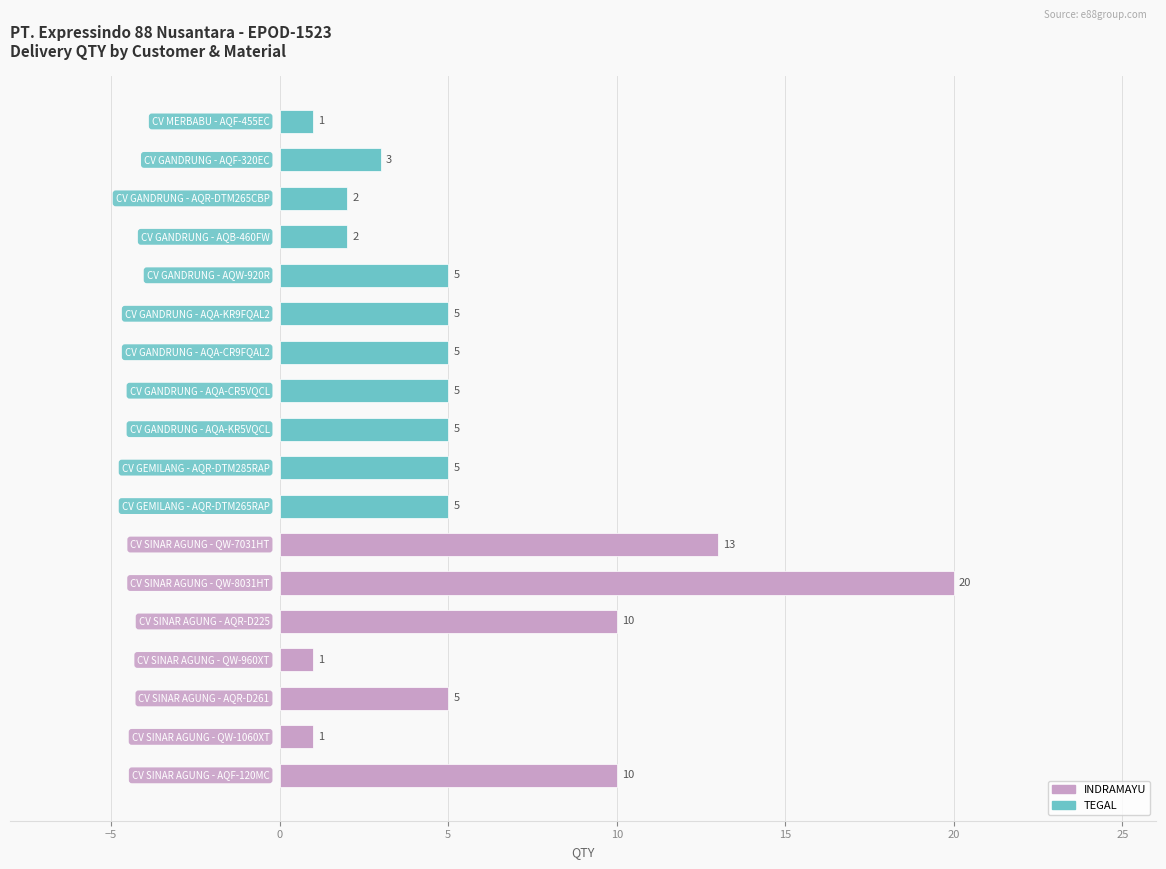

Reading top to bottom, transcribe all the data shown in this chart.

1	3	2	2	5	5	5	5	5	5	5	13	20	10	1	5	1	10